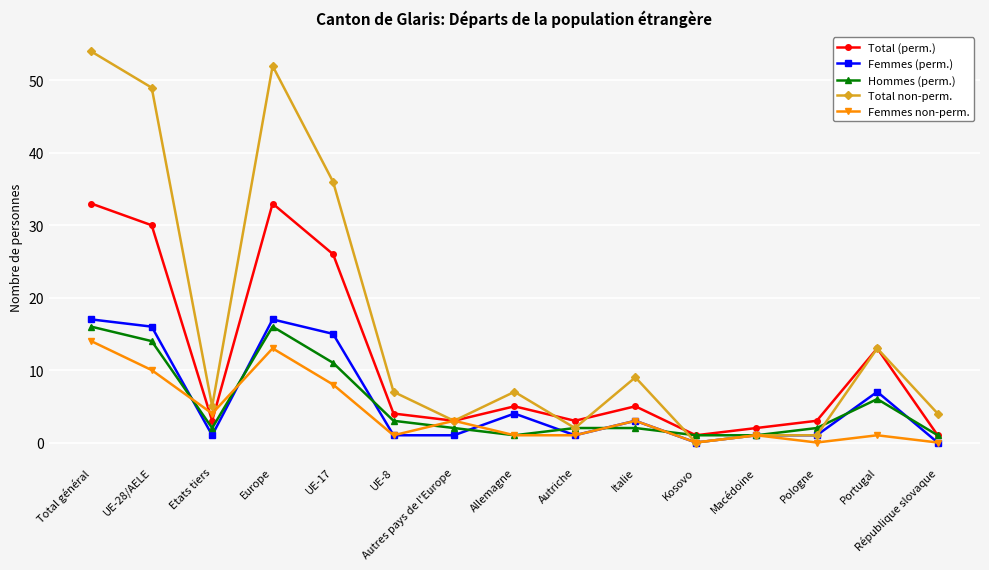

What are all the series names shown in the legend?

Total (perm.), Femmes (perm.), Hommes (perm.), Total non-perm., Femmes non-perm.